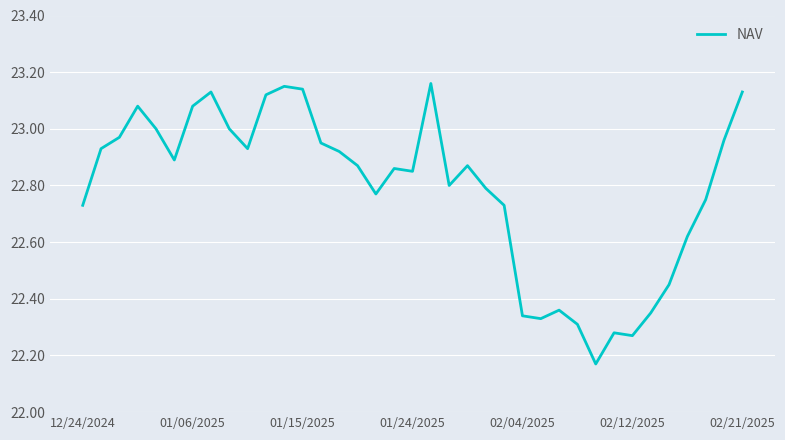

What is the difference between the maximum and minimum values?

1.0